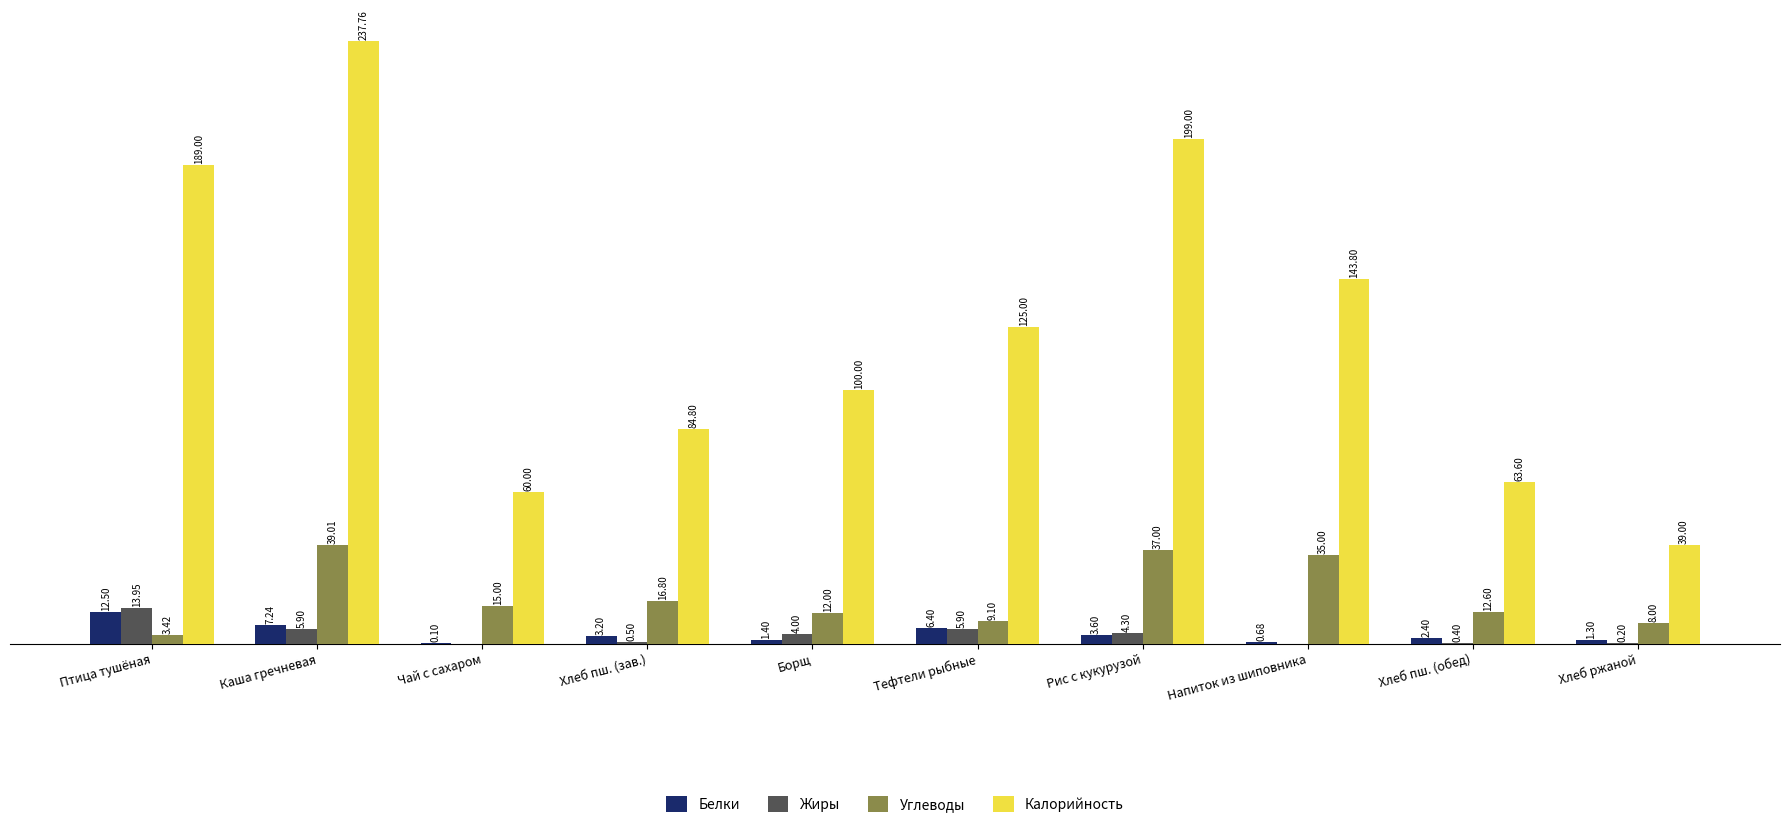

At which label does Углеводы first exceed 15?

Каша гречневая